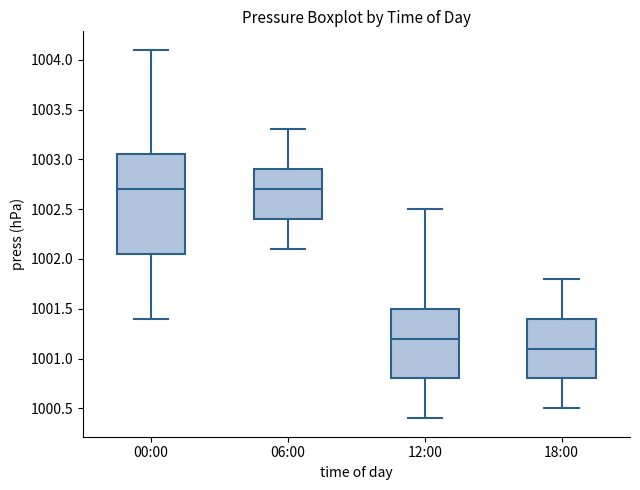

Reading left to right, read every box against the y-axis: the position of its median line, the range the box covers, and the ends of its whiskers. The values are not printed on the chart, so give them approximately, as read against the axis.

00:00: median 1002.70, box 1002.05 to 1003.05, whiskers 1001.40 to 1004.10
06:00: median 1002.70, box 1002.40 to 1002.90, whiskers 1002.10 to 1003.30
12:00: median 1001.20, box 1000.80 to 1001.50, whiskers 1000.40 to 1002.50
18:00: median 1001.10, box 1000.80 to 1001.40, whiskers 1000.50 to 1001.80